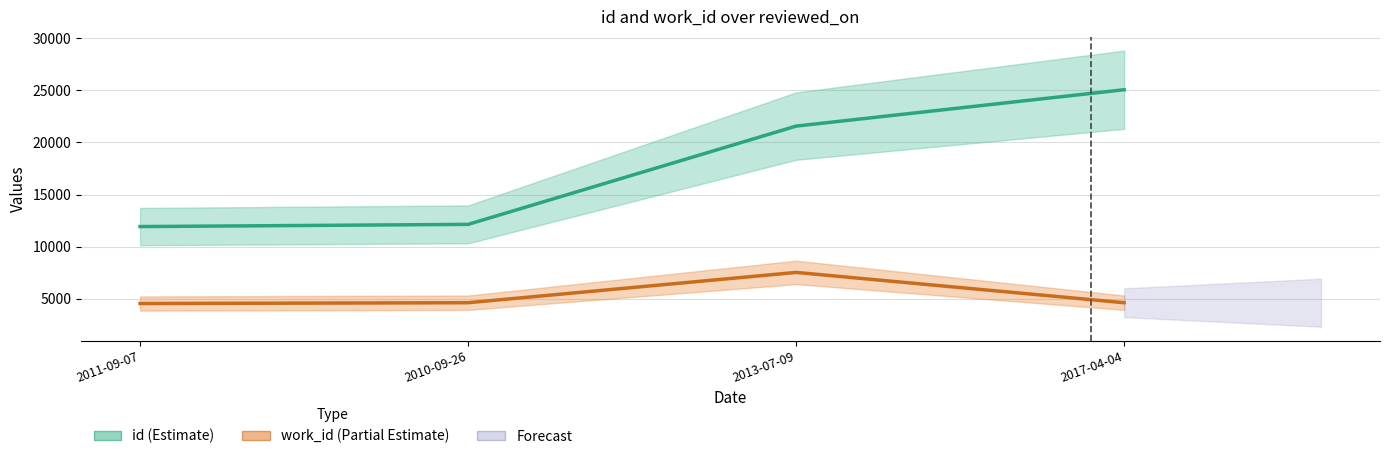

Where does the work_id (Partial Estimate) series first go above 4610?

2013-07-09